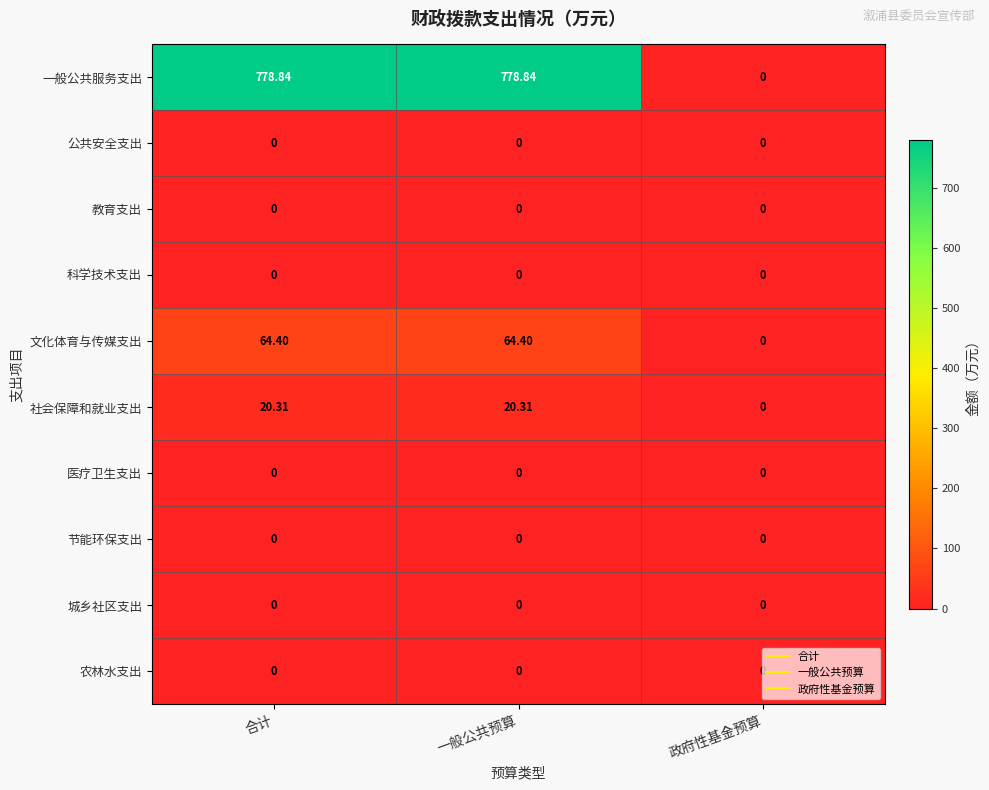

Which series has the largest range (max minus min)?

一般公共服务支出